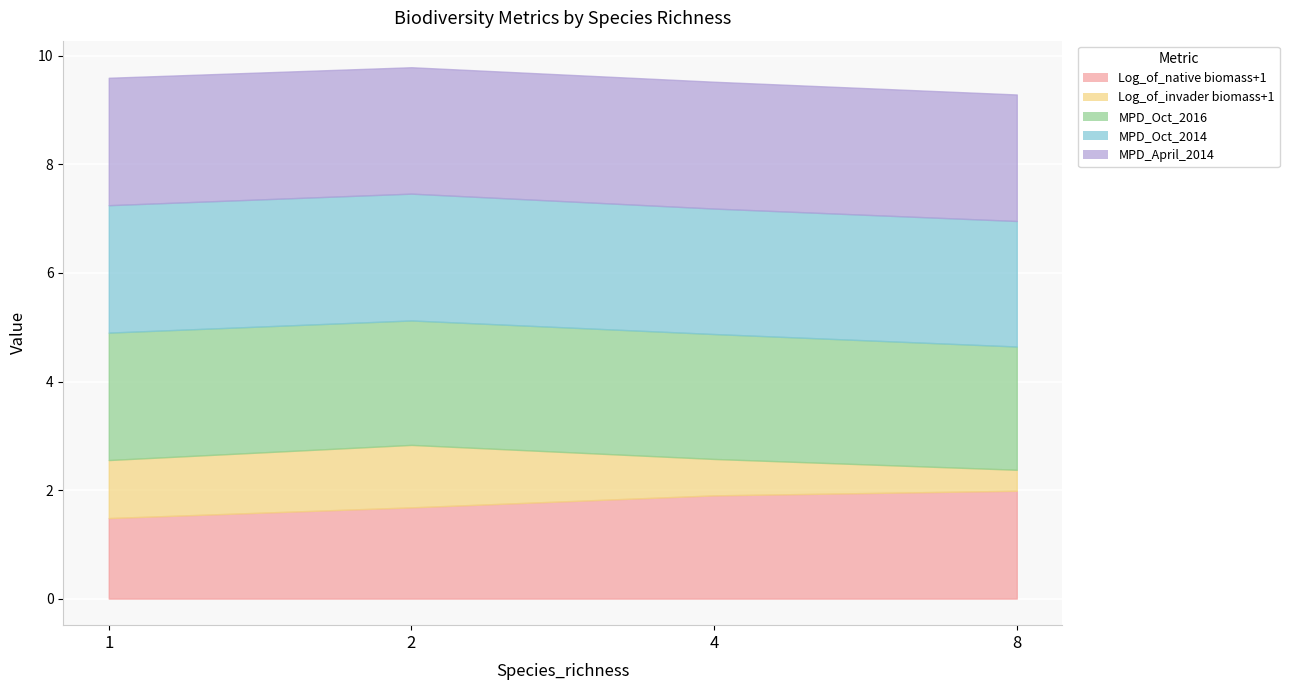

True or false: Log_of_native biomass+1 has a value of 1.9 at 4.

True